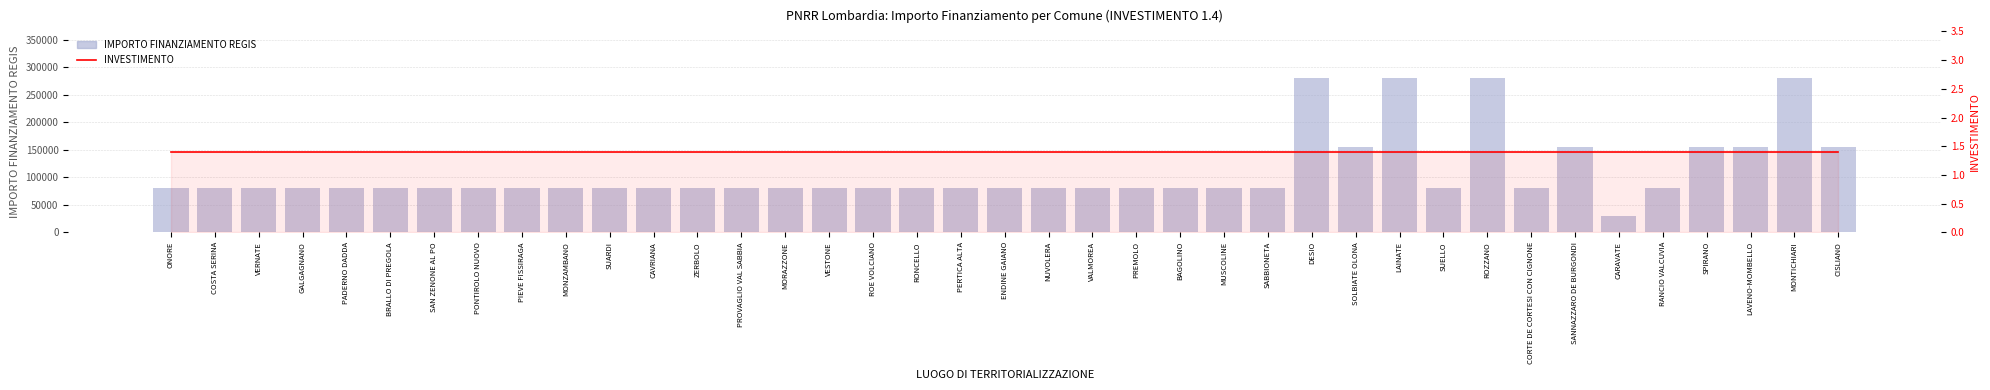

What are all the series names shown in the legend?

IMPORTO FINANZIAMENTO REGIS, INVESTIMENTO